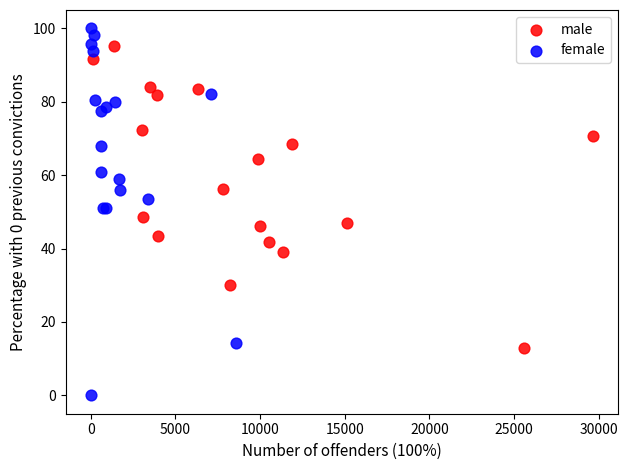

Which series contains the lowest Y value?

female